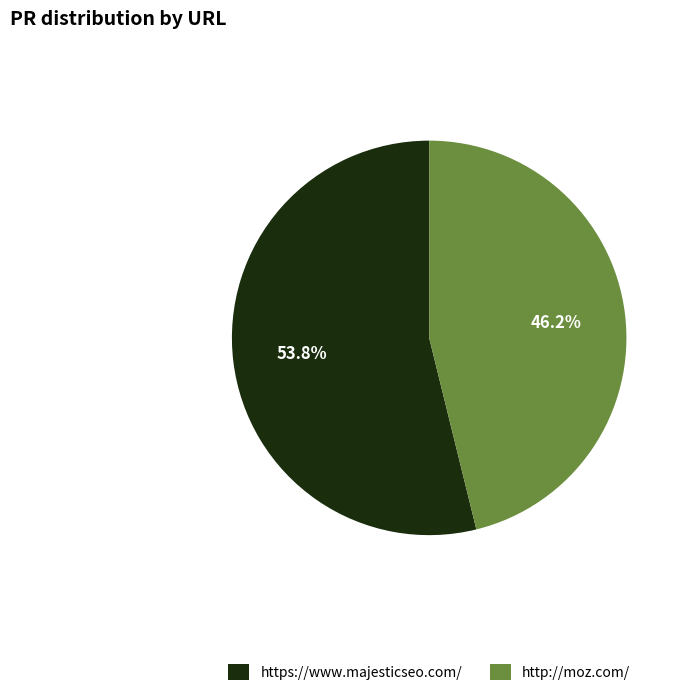

Count the number of slices in the pie.

2